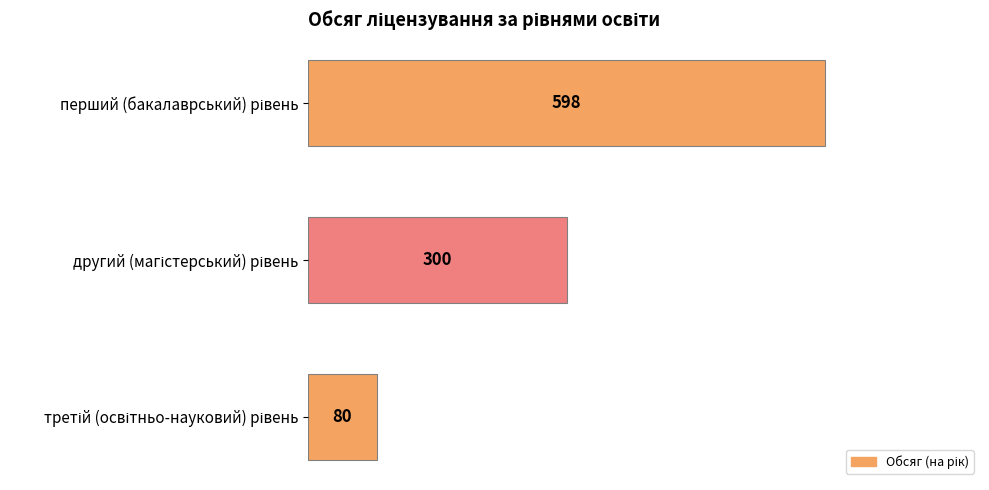

What is the difference between the maximum and minimum values?

518